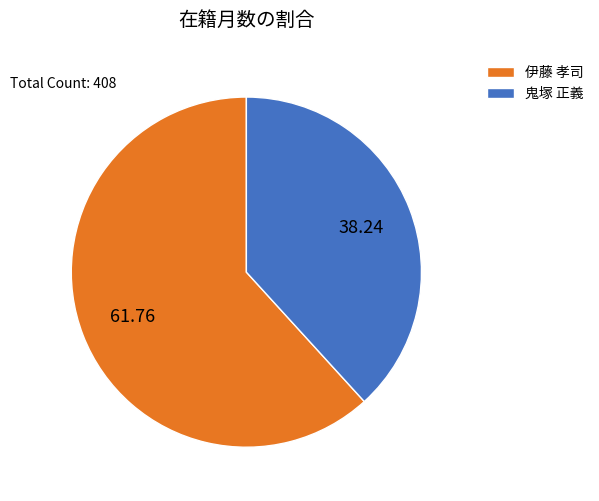

True or false: 伊藤 孝司 accounts for 62% of the total.

True